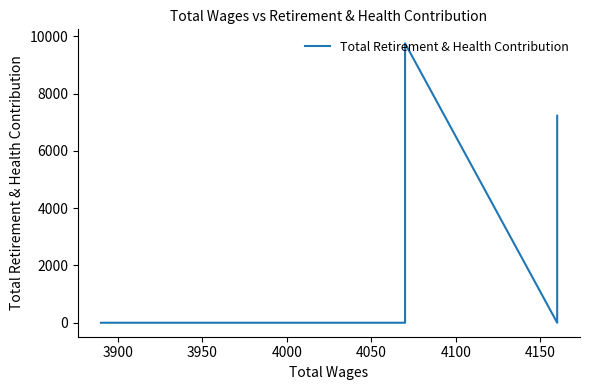

What is the average value?

2425